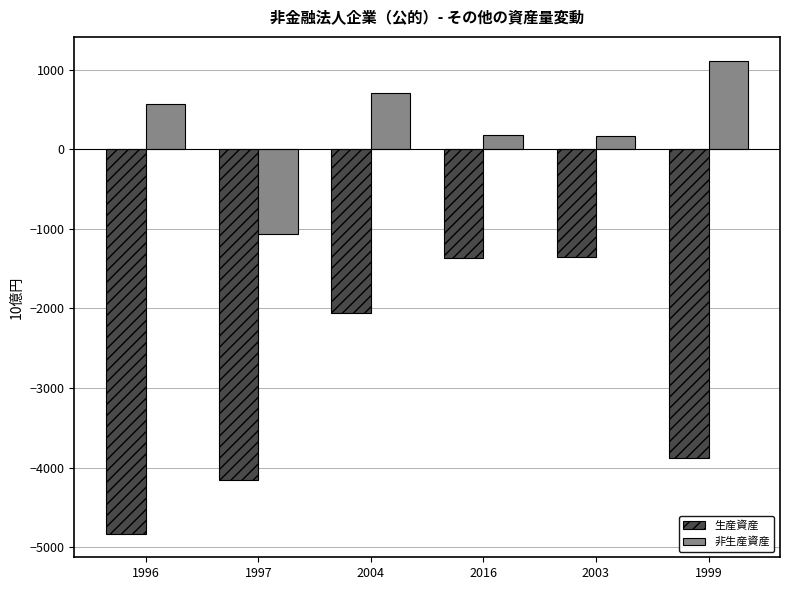

List the series in order of their overall mean, highest first.

非生産資産, 生産資産